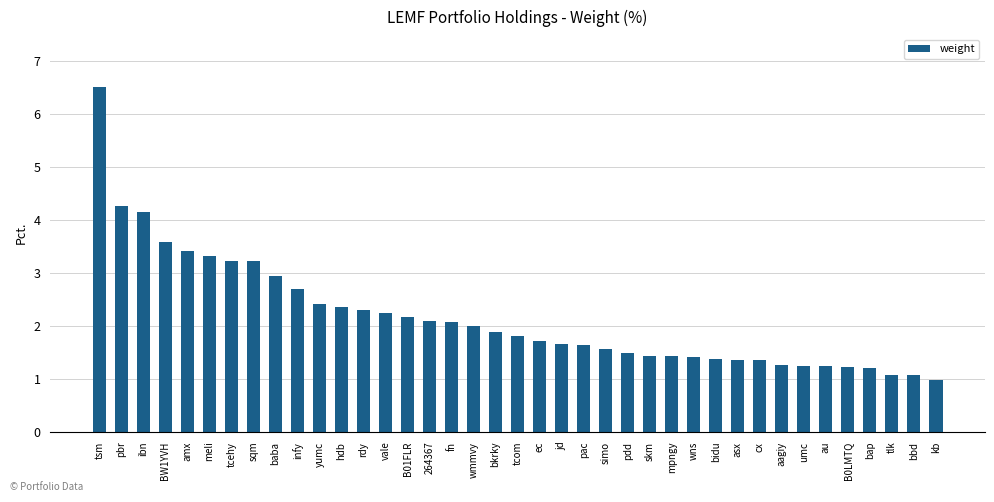

What is the sum of the values at jd and wns?

3.1